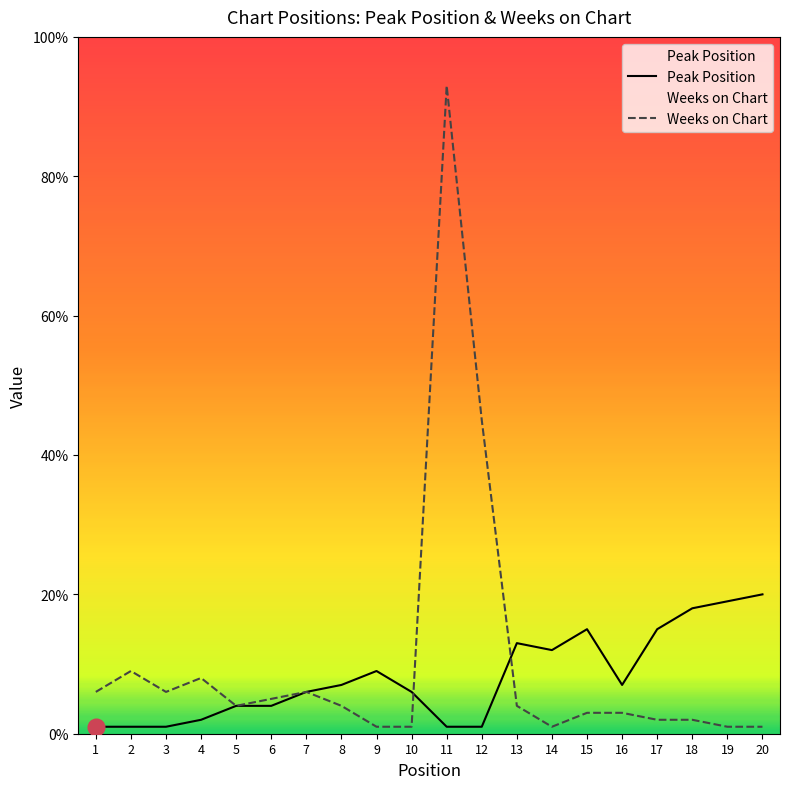

Rank the categories by Peak Position value from highest to lowest.

20, 19, 18, 15, 17, 13, 14, 9, 8, 16, 7, 10, 5, 6, 4, 1, 2, 3, 11, 12